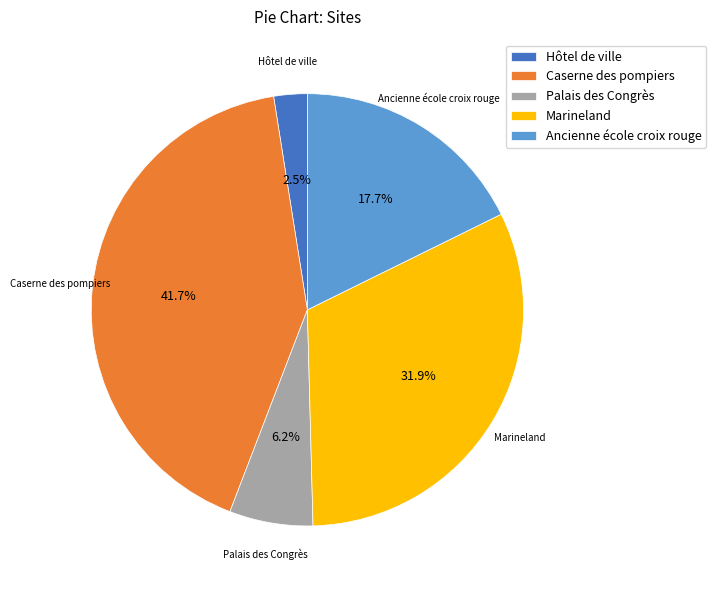

Which has a higher value, Hôtel de ville or Ancienne école croix rouge?

Ancienne école croix rouge